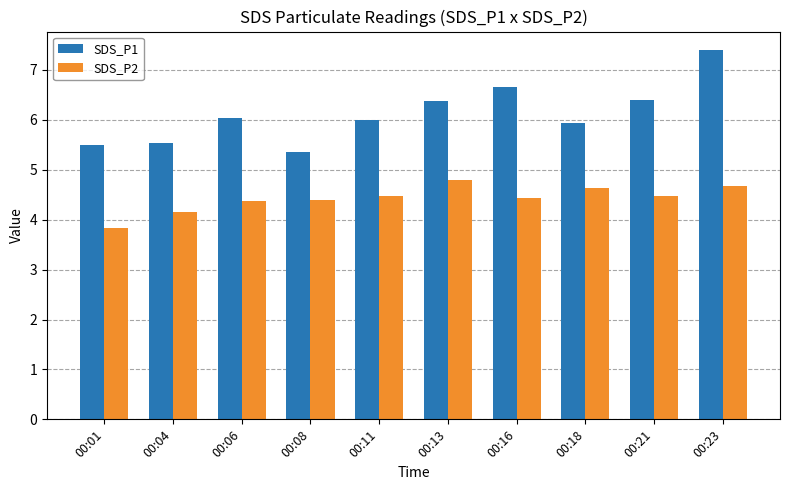

True or false: SDS_P2 has a value of 4.6 at 00:18.

True